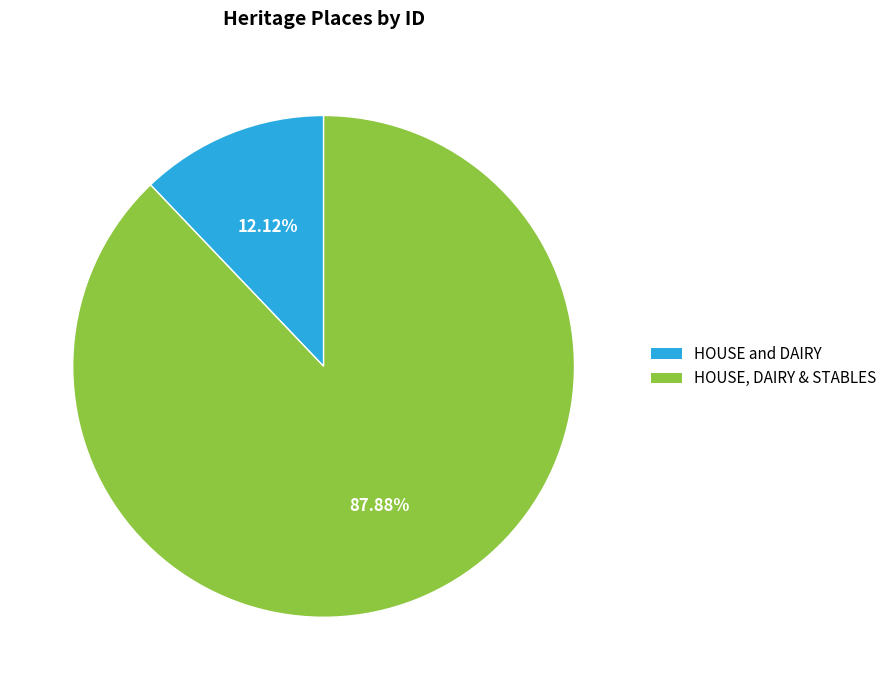

What portion of the pie excludes HOUSE and DAIRY?

87.9%